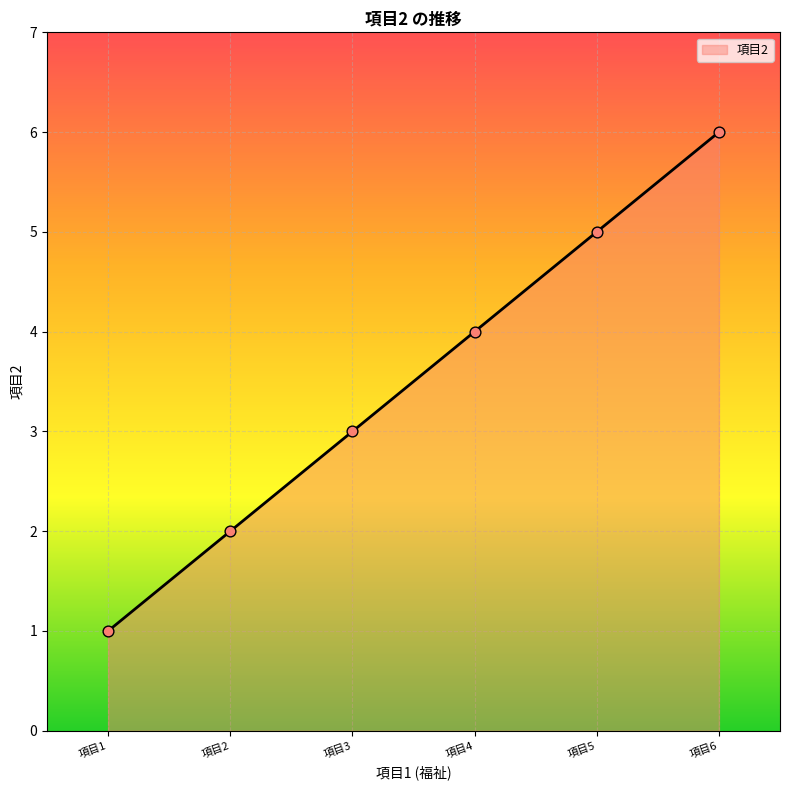

Between 項目3 and 項目6, which is larger?

項目6